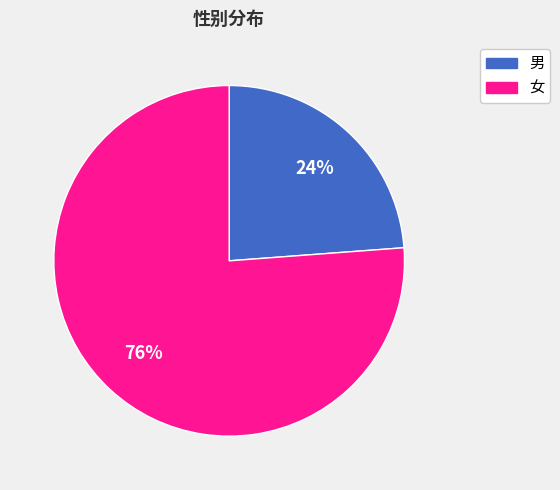

Rank the categories by value from lowest to highest.

男, 女